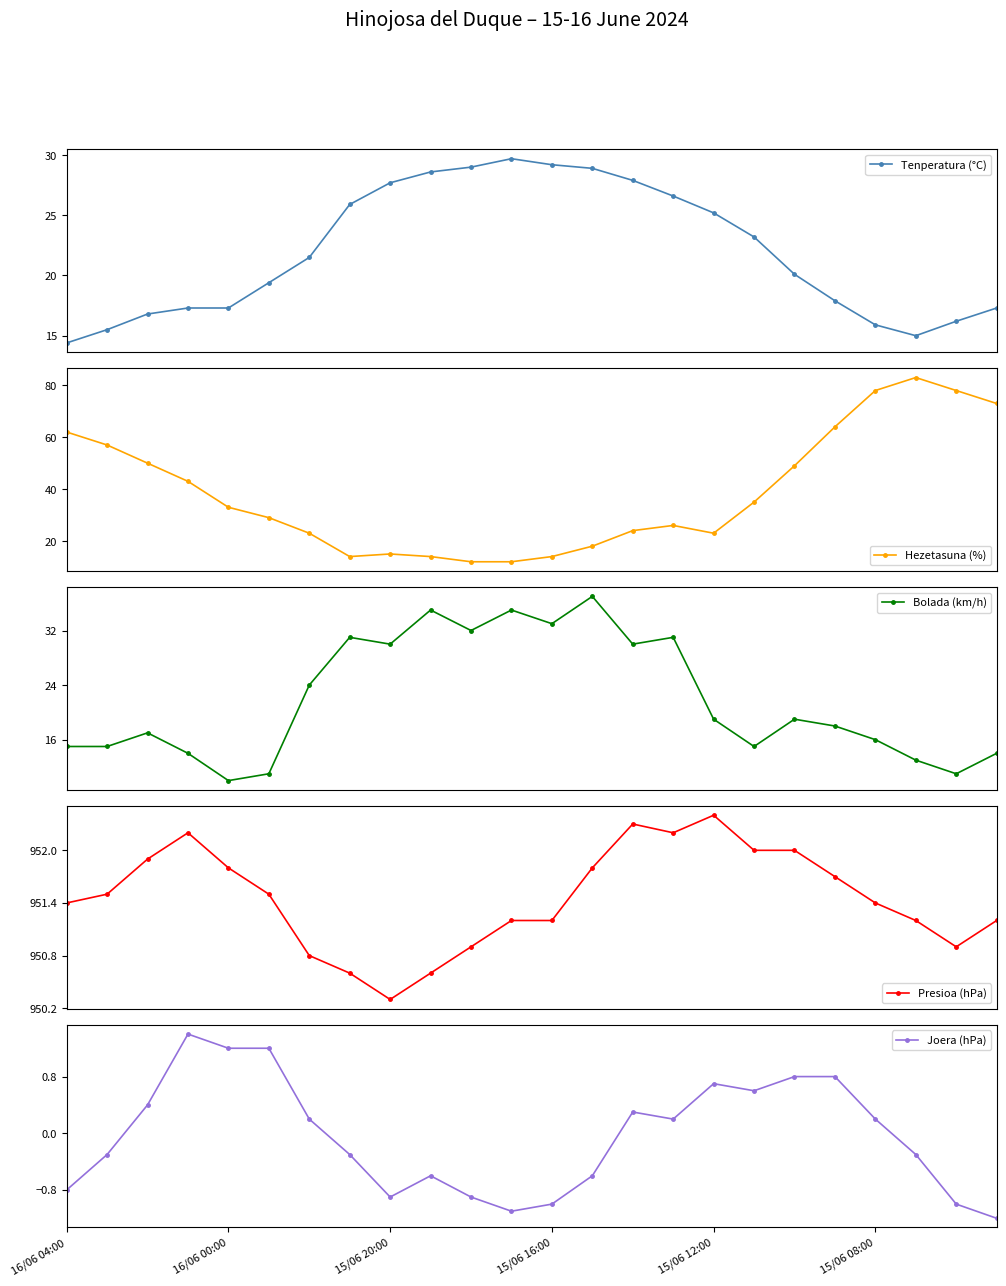

Which series has the largest total across all categories?

Presioa (hPa)